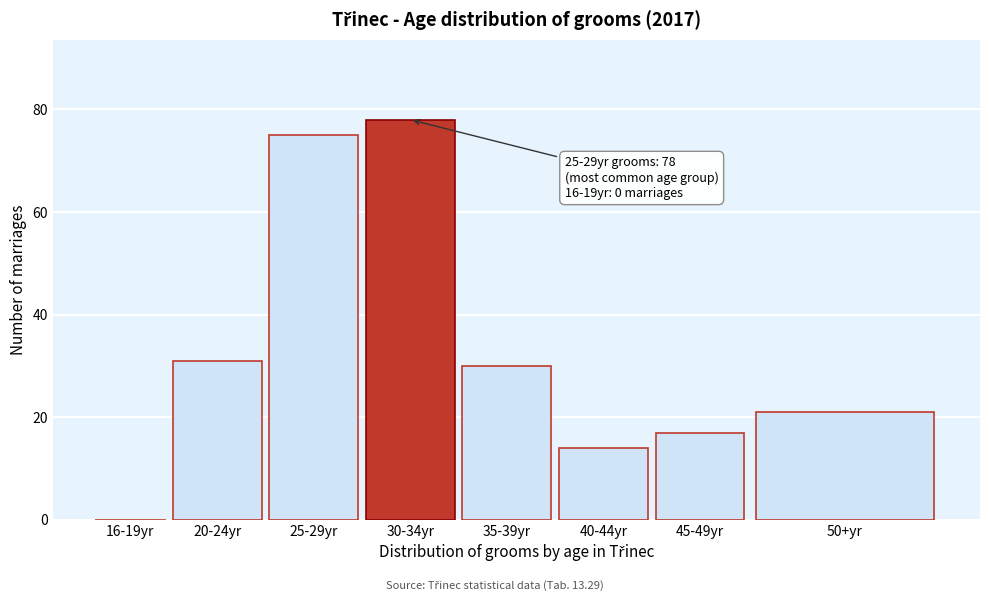

Reading left to right, extract all data points from this chart.

16-19yr=0	20-24yr=31	25-29yr=75	30-34yr=78	35-39yr=30	40-44yr=14	45-49yr=17	50+yr=21